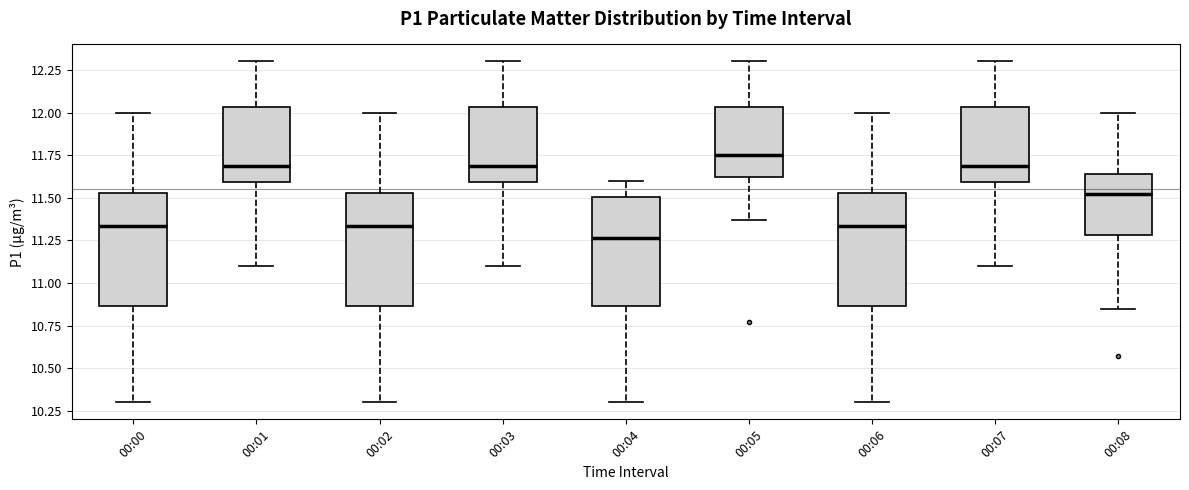

Where does the median line of the box for 00:06 sit on the y-axis? The values are not printed on the chart, so give them approximately, as read against the axis.

11.35